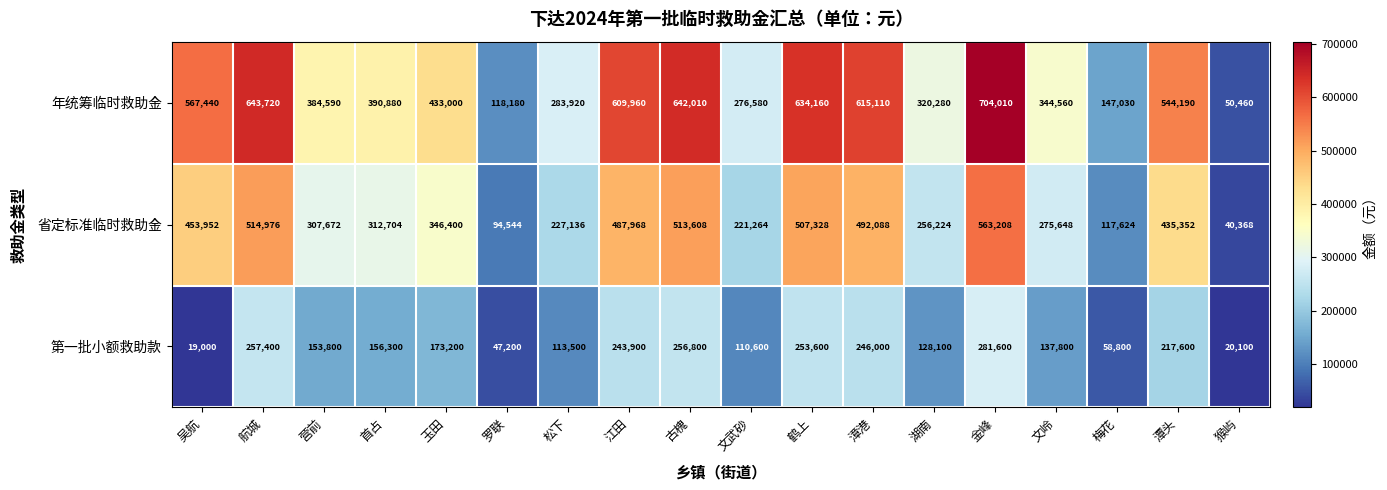

At which category is the sum across all series the highest?

金峰